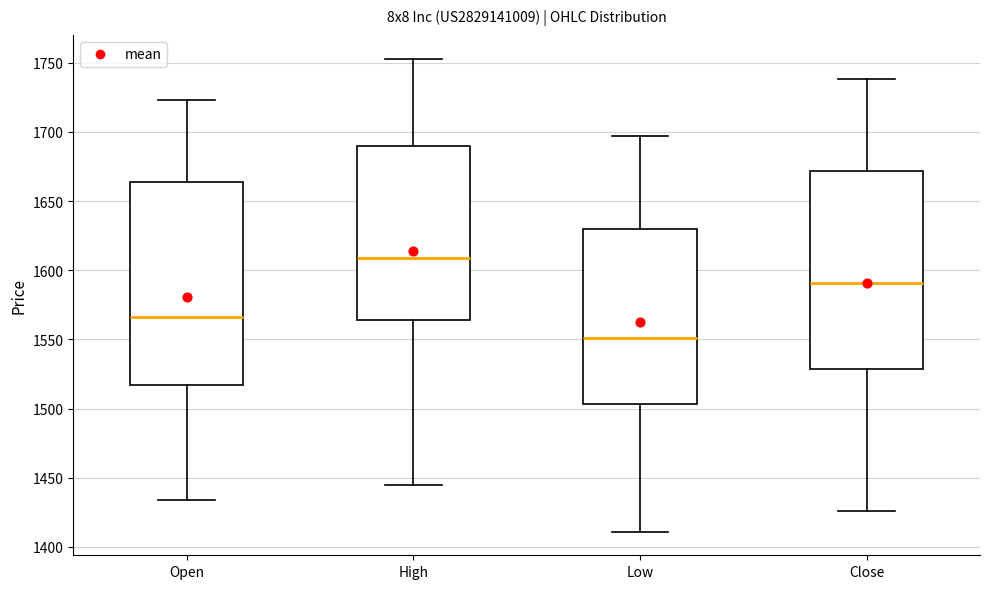

Where is the lower edge of the box for Close on the y-axis? The values are not printed on the chart, so give them approximately, as read against the axis.

1530